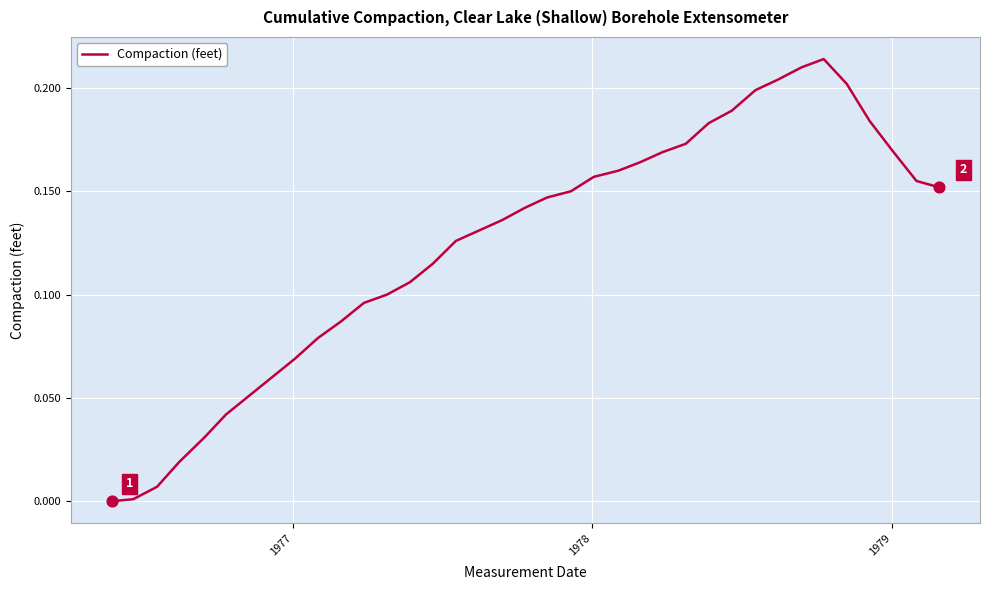

Is this an area chart (filled region under the line)?

No